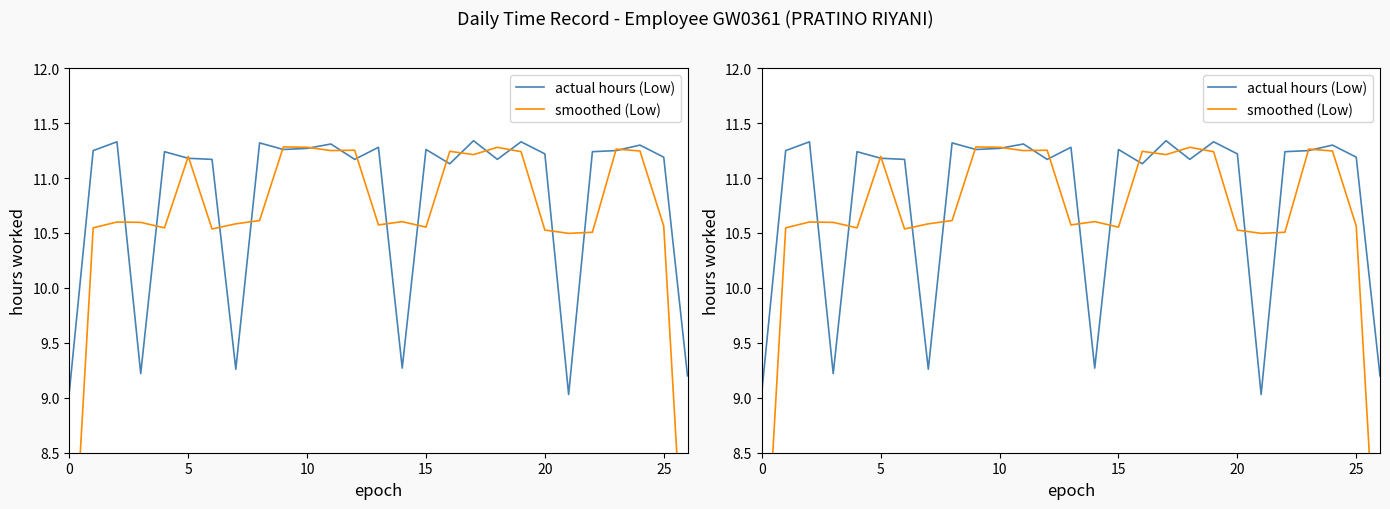

What is the value of the smoothed (Low) point at the 12th from the left?

11.2